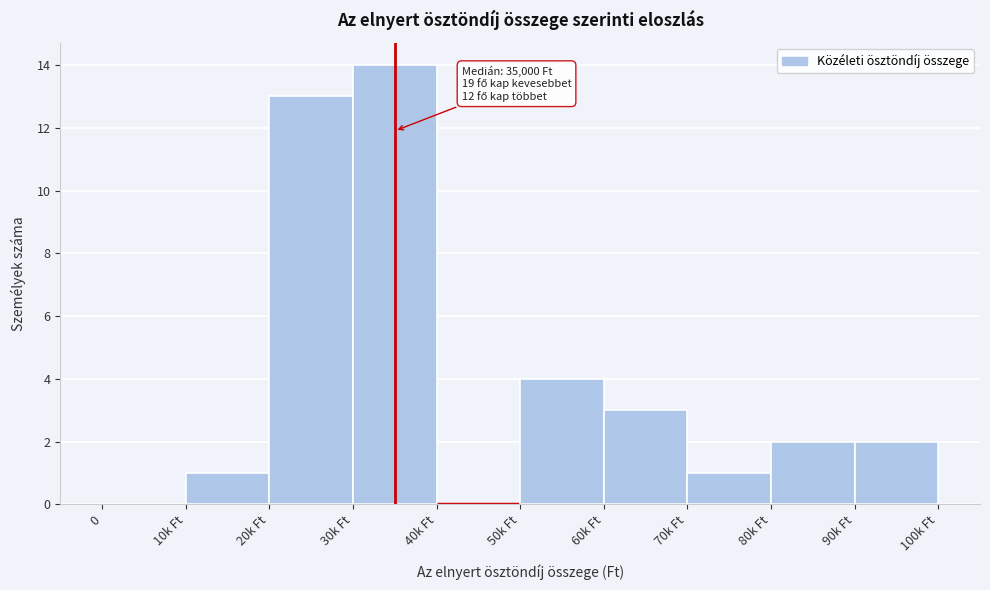

Reading left to right, extract all data points from this chart.

0=0	10k Ft=1	20k Ft=13	30k Ft=14	40k Ft=0	50k Ft=4	60k Ft=3	70k Ft=1	80k Ft=2	90k Ft=2